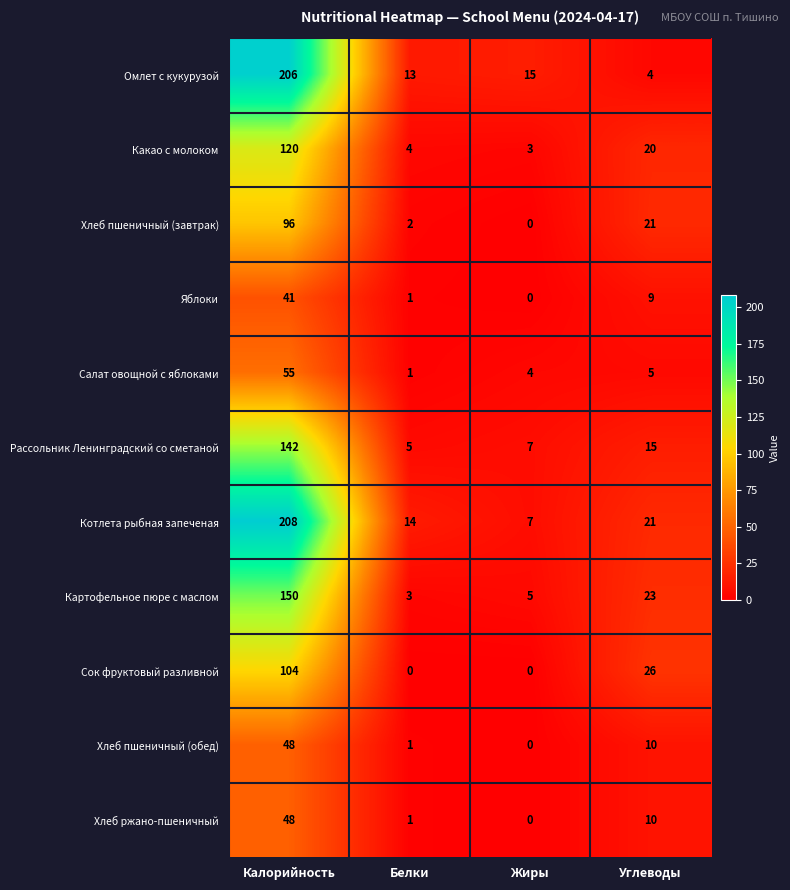

The Сок фруктовый разливной series shows 69 at Жиры. True or false?

False